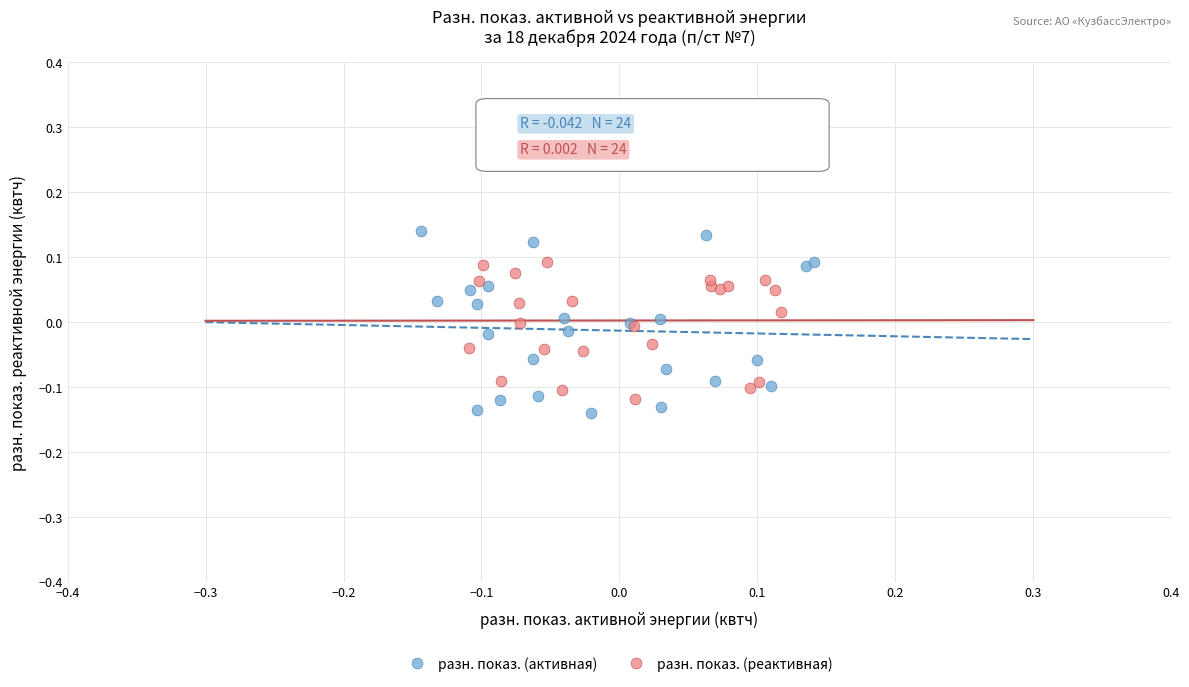

Which series reaches the maximum Y coordinate?

разн. показ. (активная)